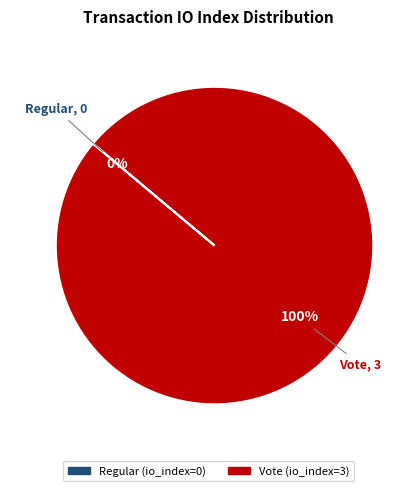

Count the number of slices in the pie.

2